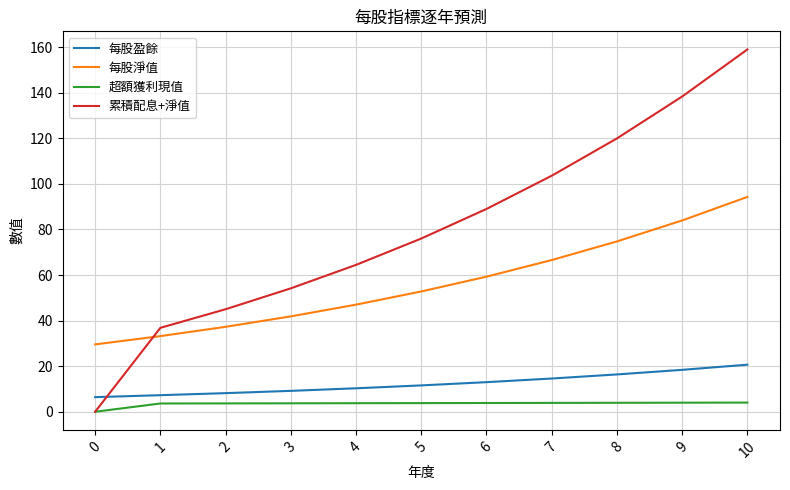

Between 6 and 9, which series saw the biggest shift?

累積配息+淨值